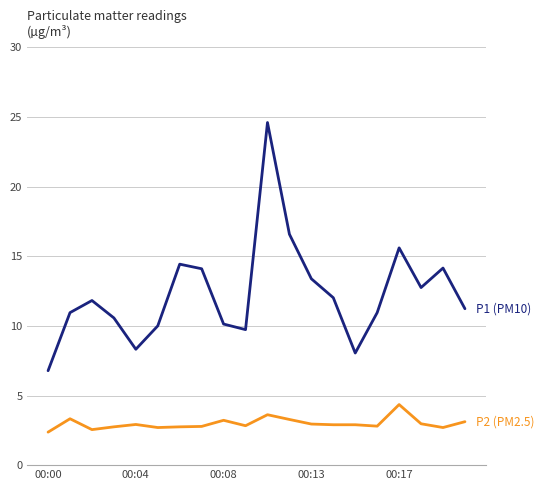

Count the number of data series in this chart.

2